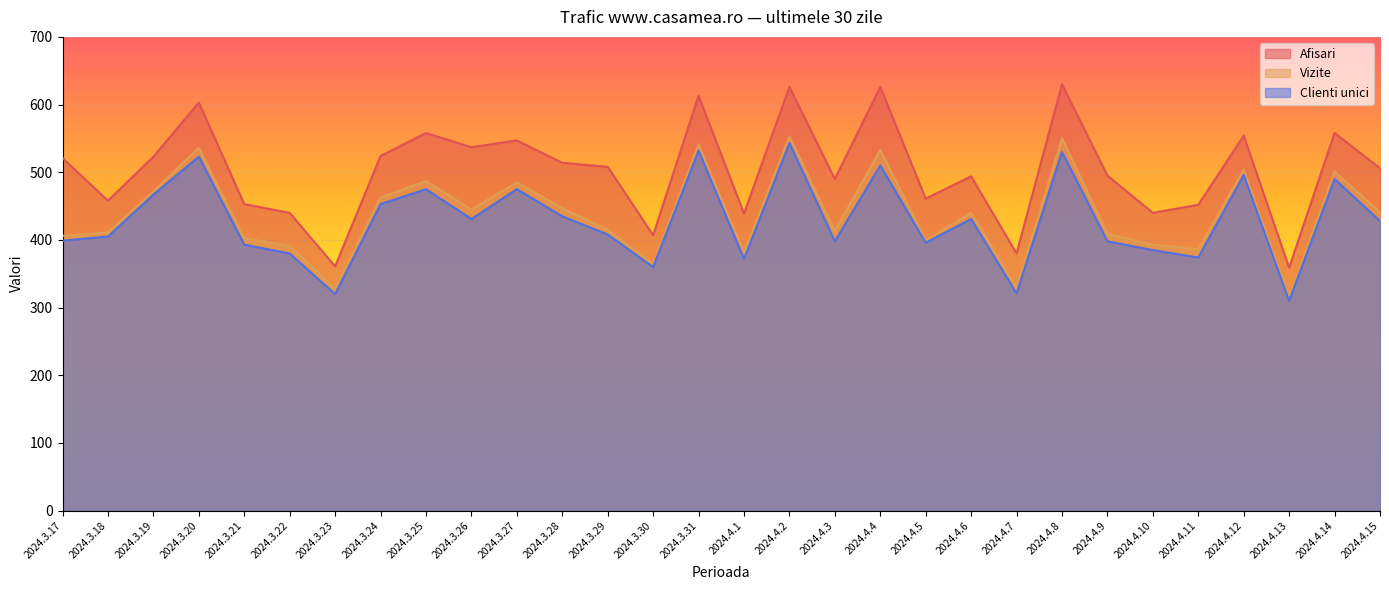

What is the label of the 23rd point from the left?

2024.4.8